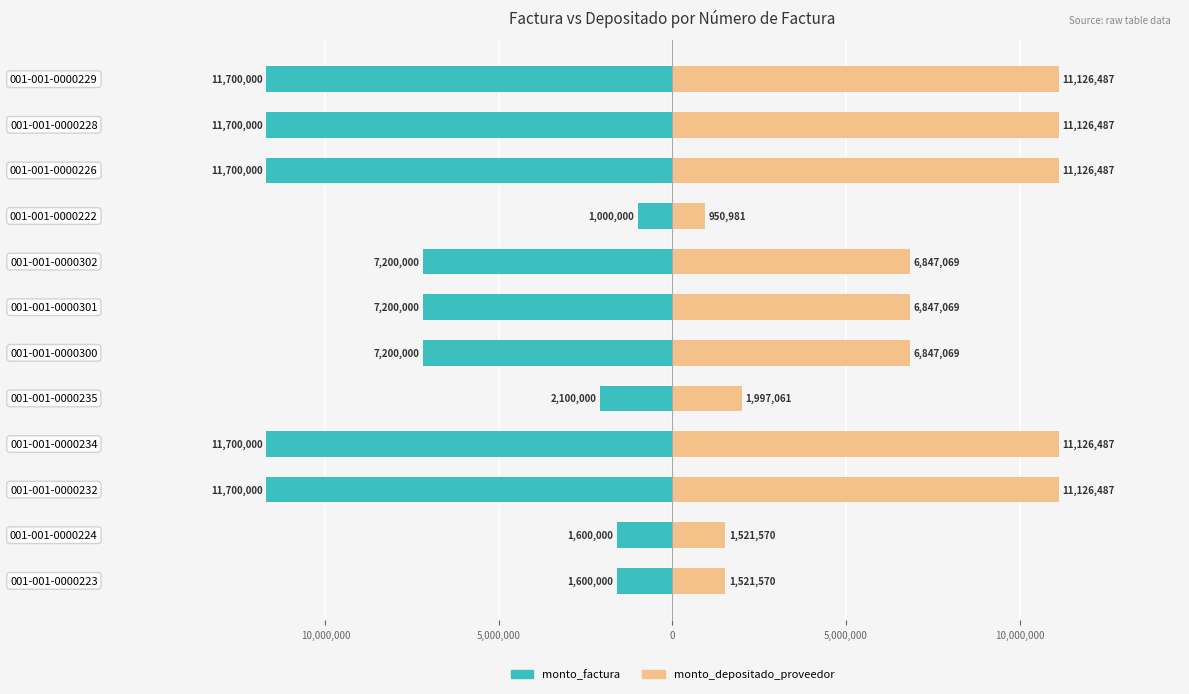

Which series changed the most between 001-001-0000224 and 001-001-0000300?

monto_factura